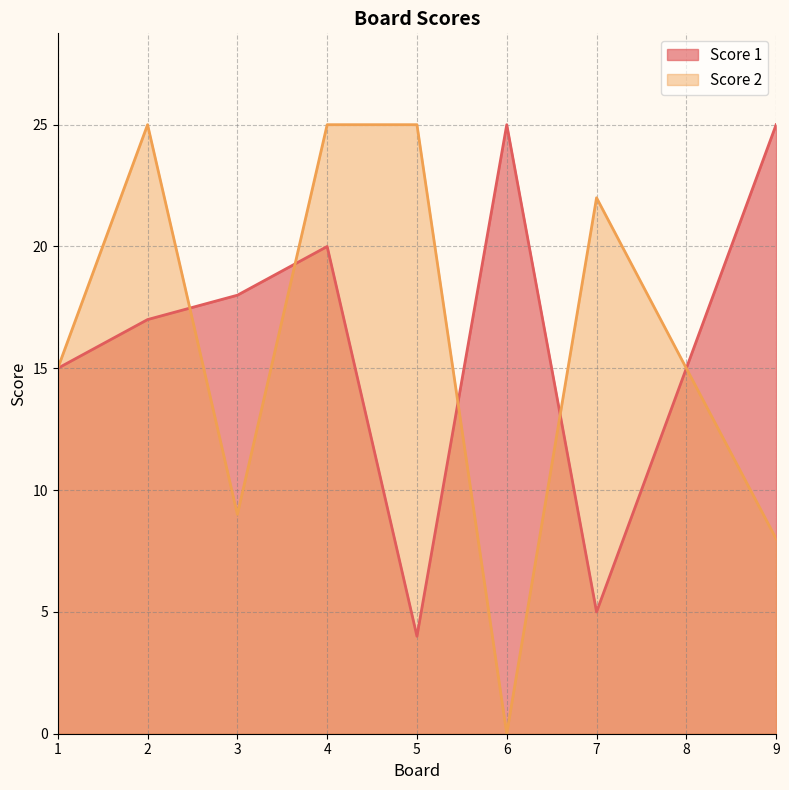

Between which two adjacent categories do Score 1 and Score 2 first intersect?

2 and 3